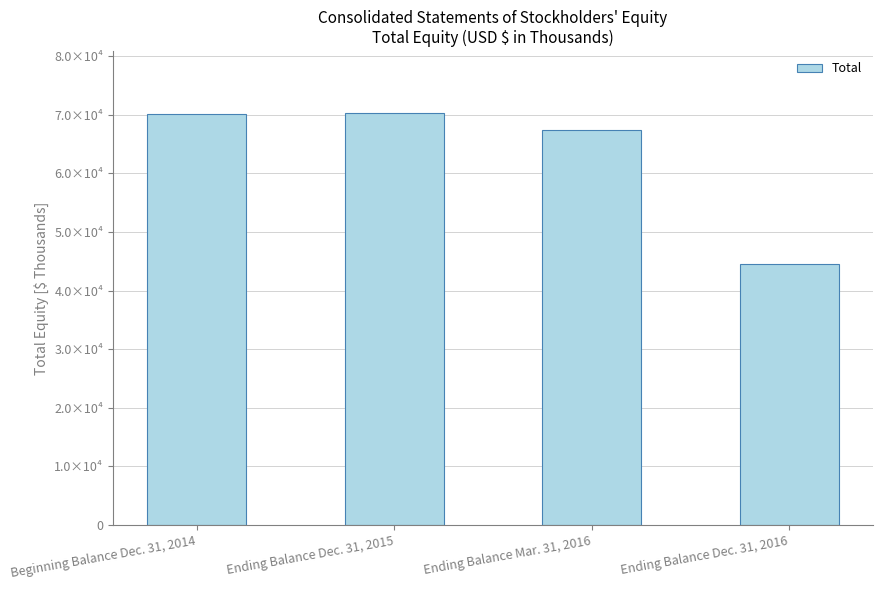

What is the value of the 1st bar from the left?

70185